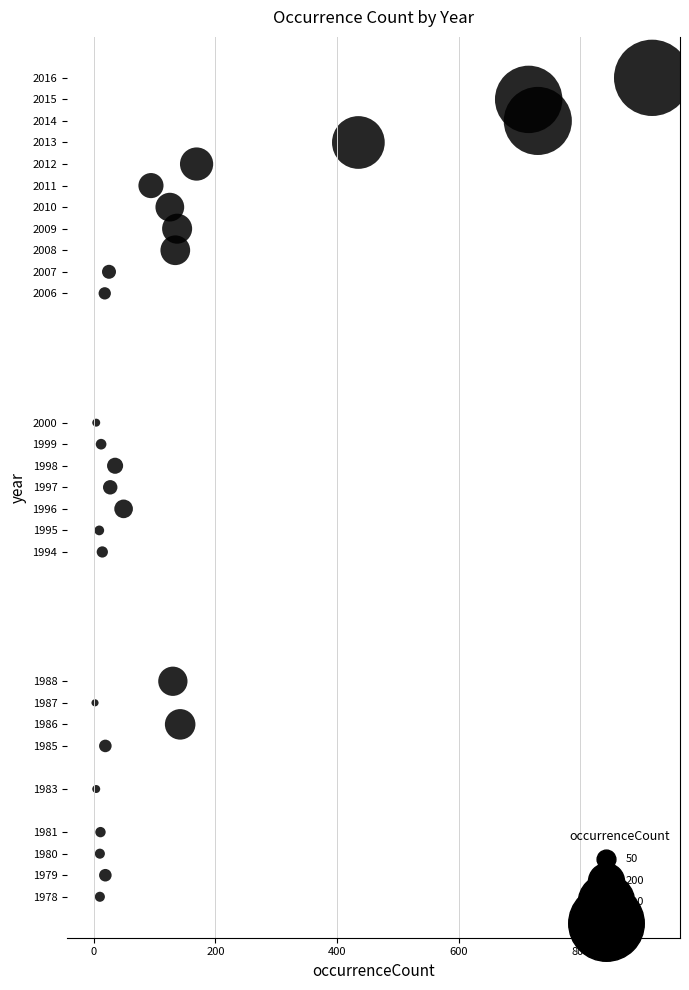

What is the range of Y values (max minus min)?

38